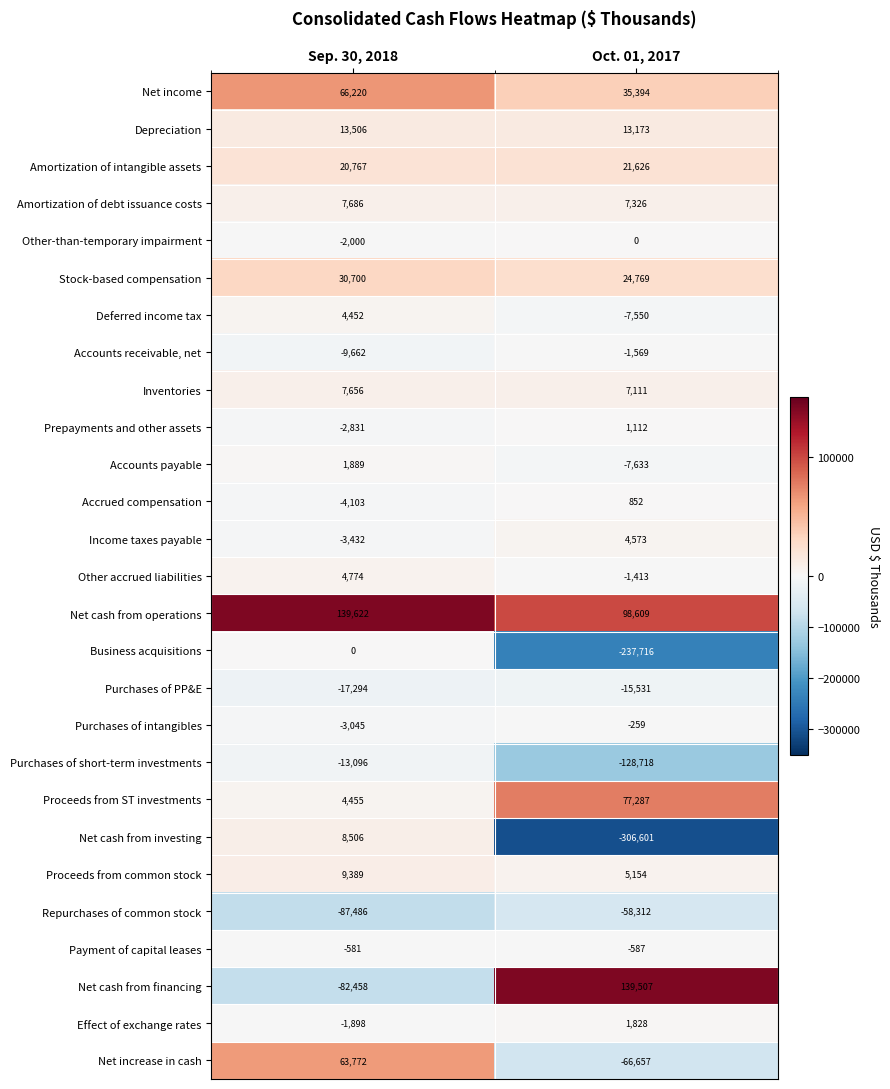

What is the smallest value displayed?

-306601